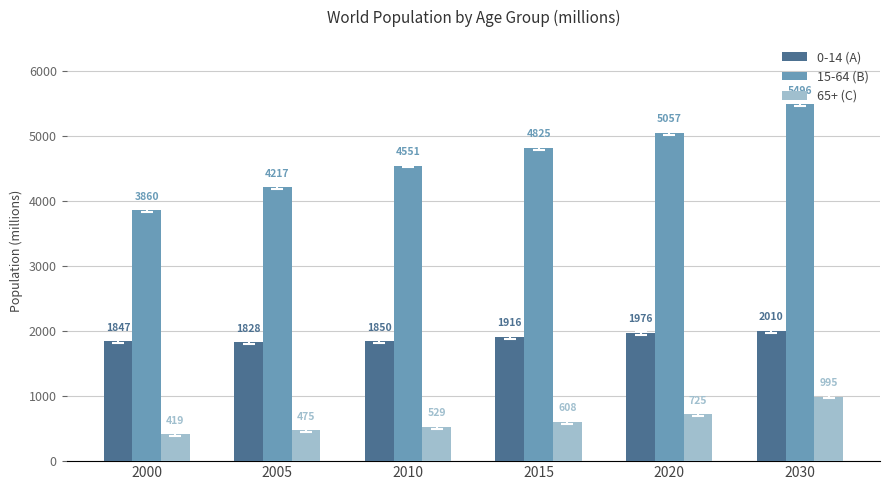

What are all the series names shown in the legend?

0-14 (A), 15-64 (B), 65+ (C)